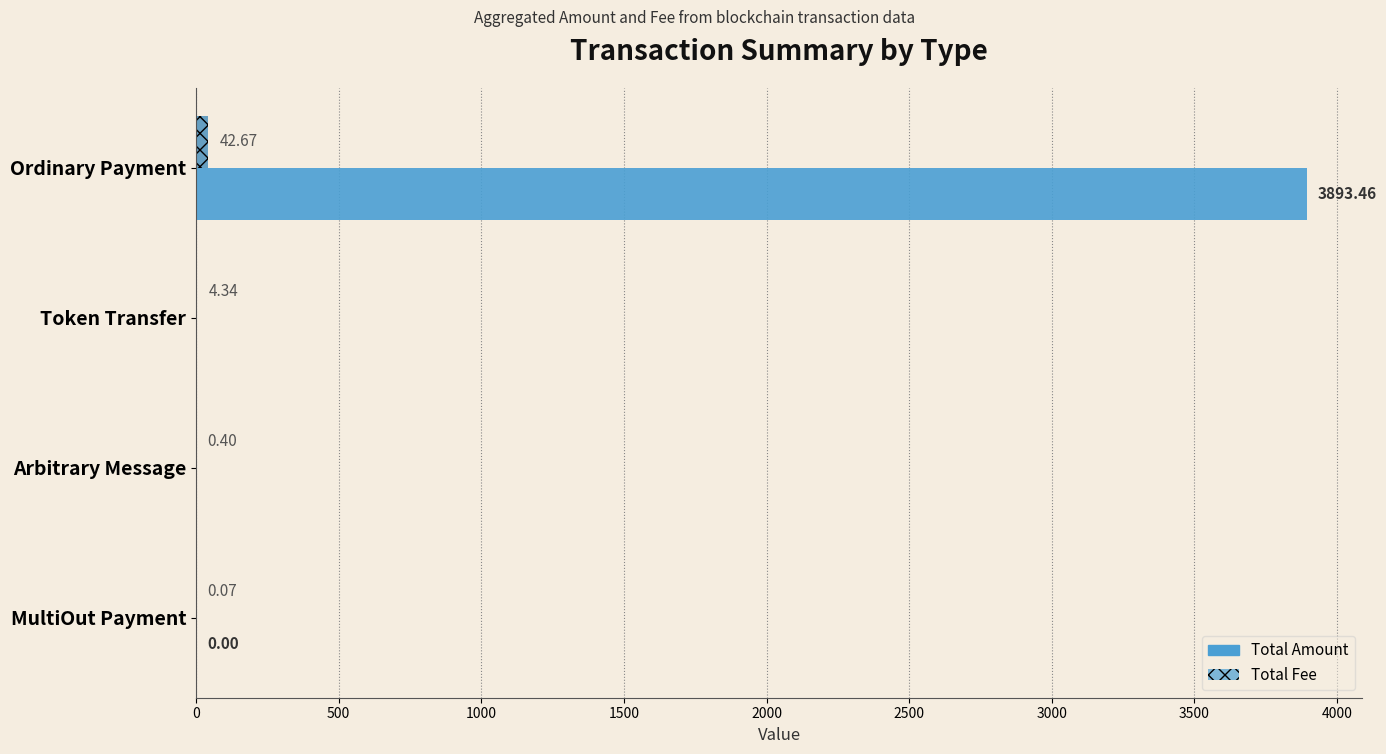

Is the value of Total Fee at MultiOut Payment greater than the value of Total Amount at Ordinary Payment?

No